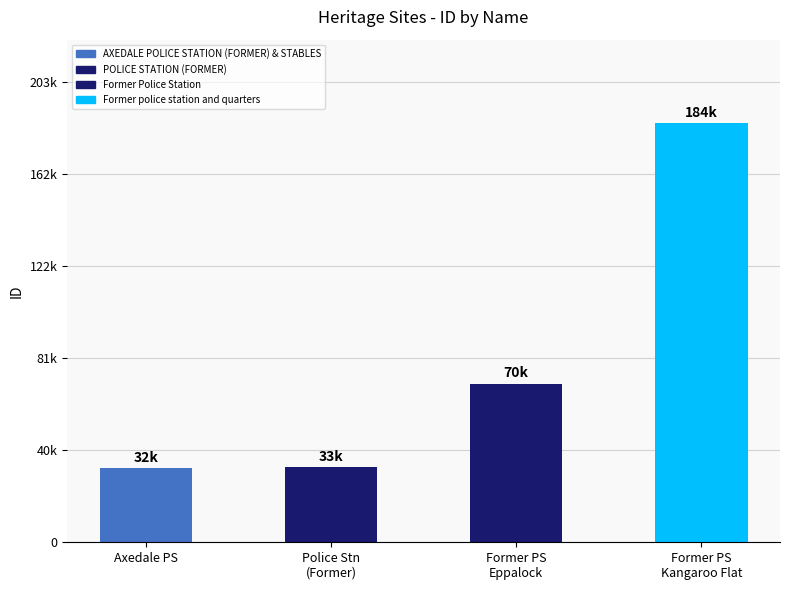

The value at Former PS
Eppalock is 70089. True or false?

True